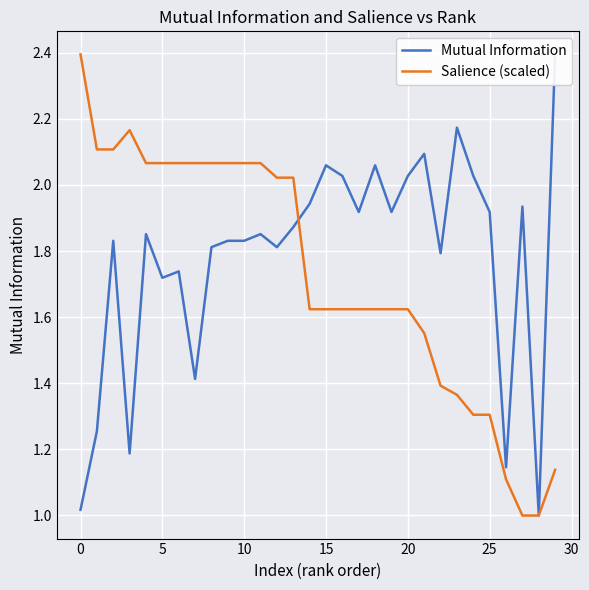

Which has a higher value, 17 or 21?

21